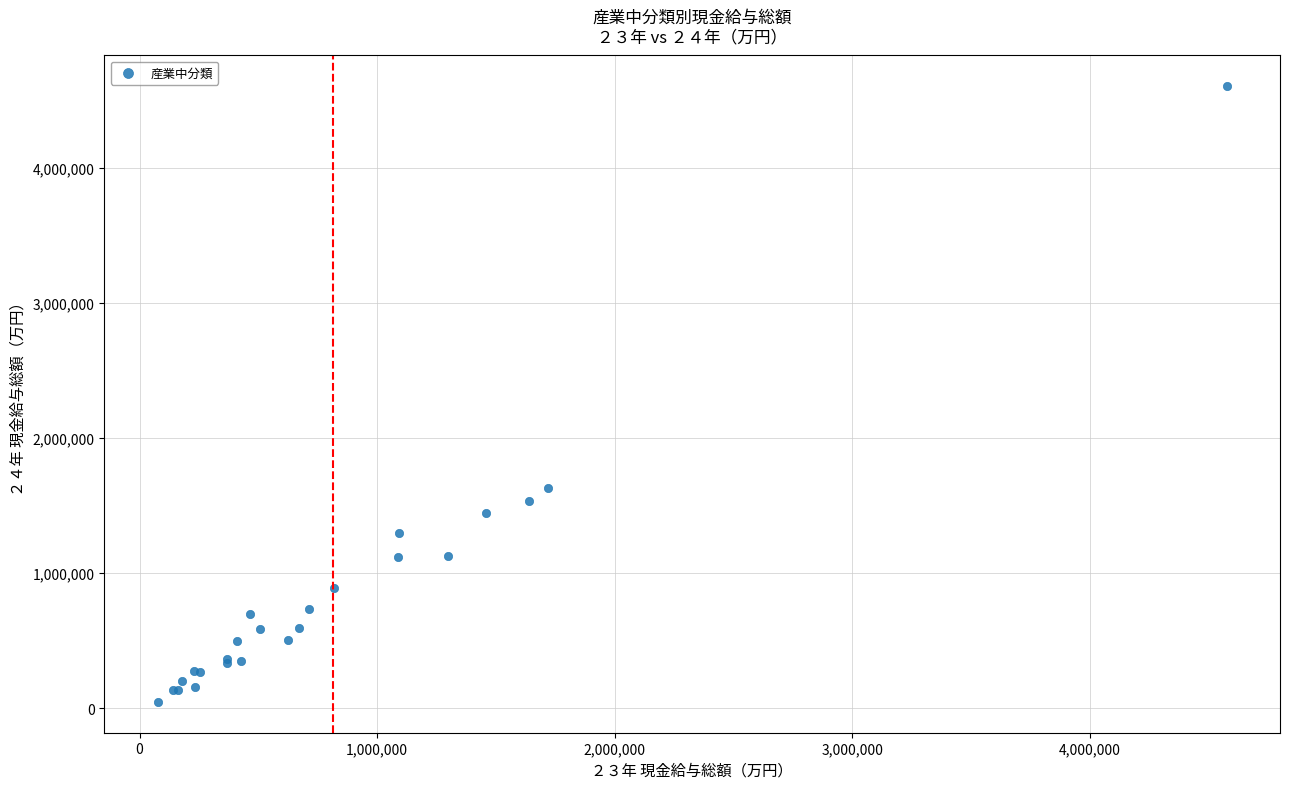

What Y value in the scatter plot is closest to 2326236?

1630788